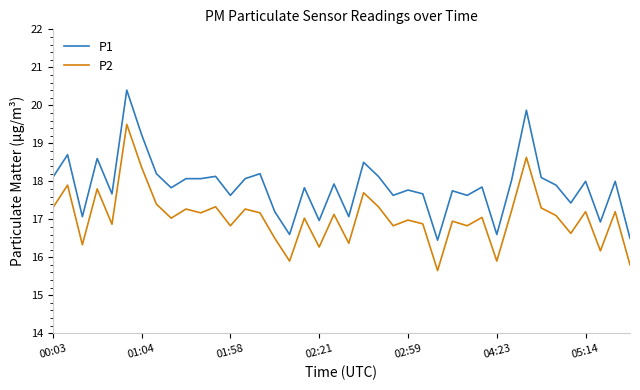

Rank the series by their average value, from highest to lowest.

P1, P2